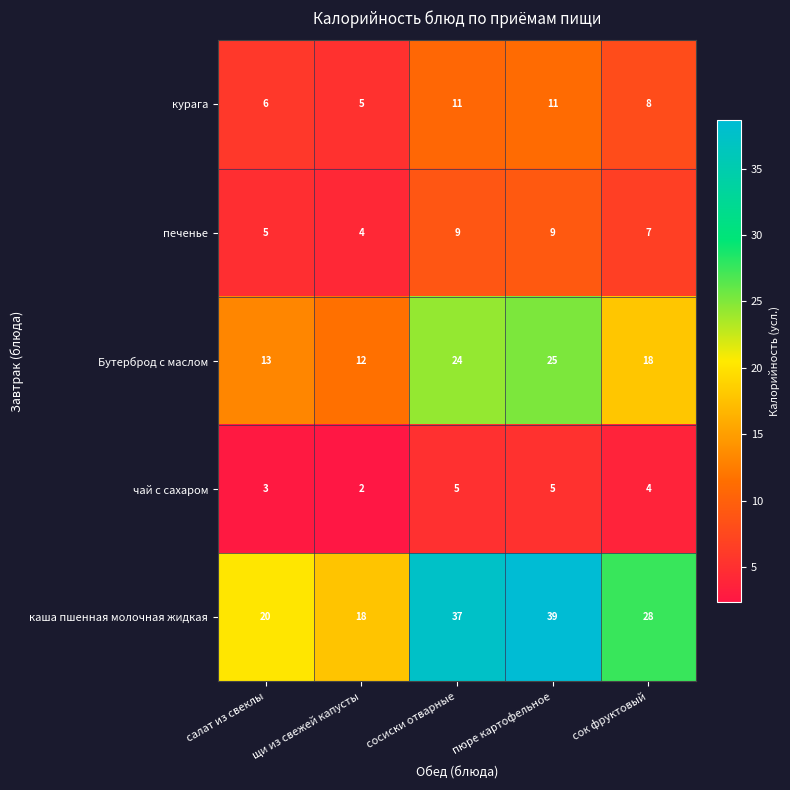

Which series has the largest total across all categories?

каша пшенная молочная жидкая